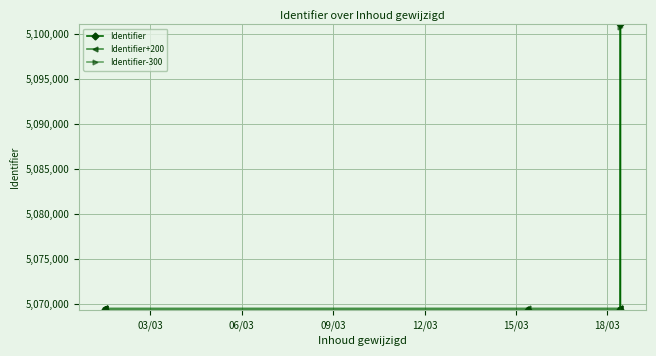

What is the label of the 4th point from the right?

18/03